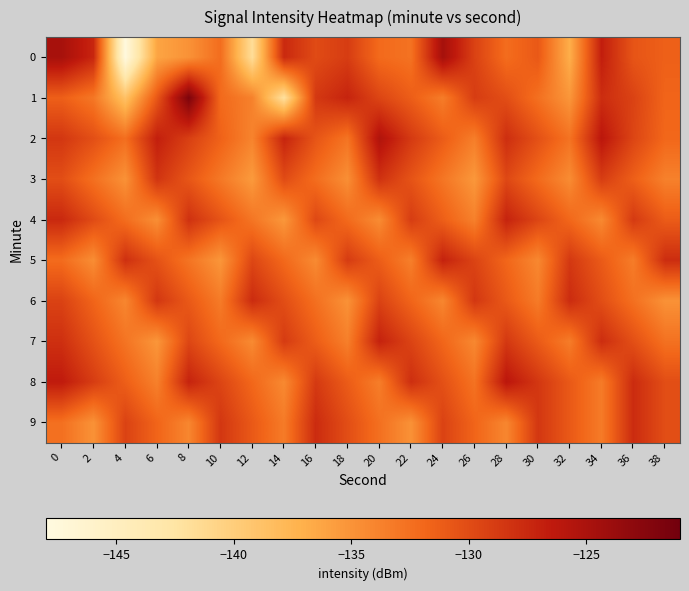

Between 38 and 14, which is larger?

14